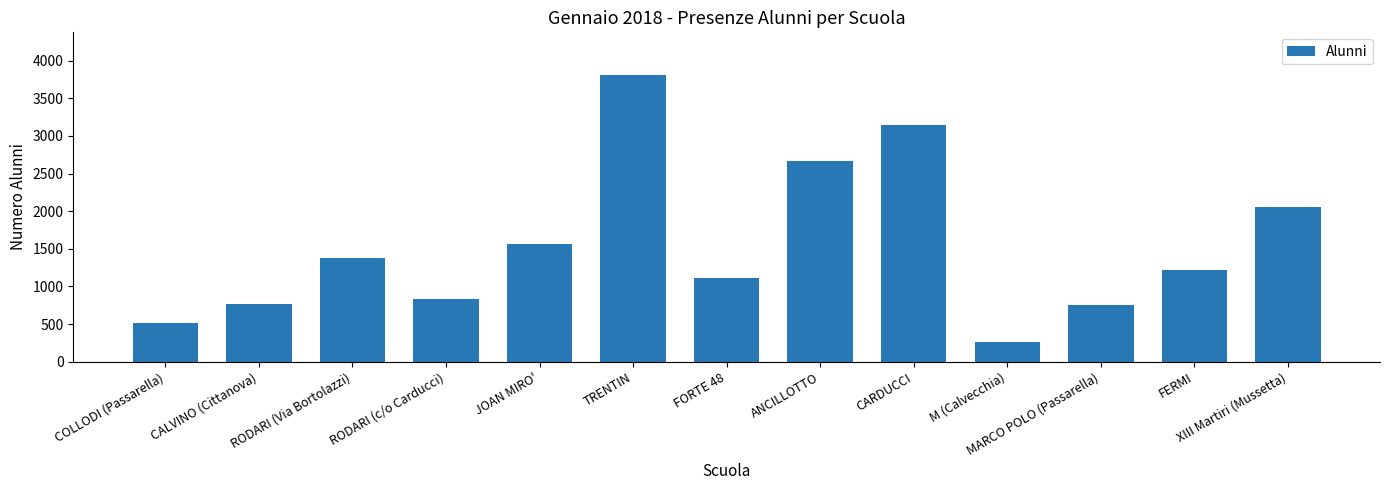

What is the change in value from JOAN MIRO' to MARCO POLO (Passarella)?

-807